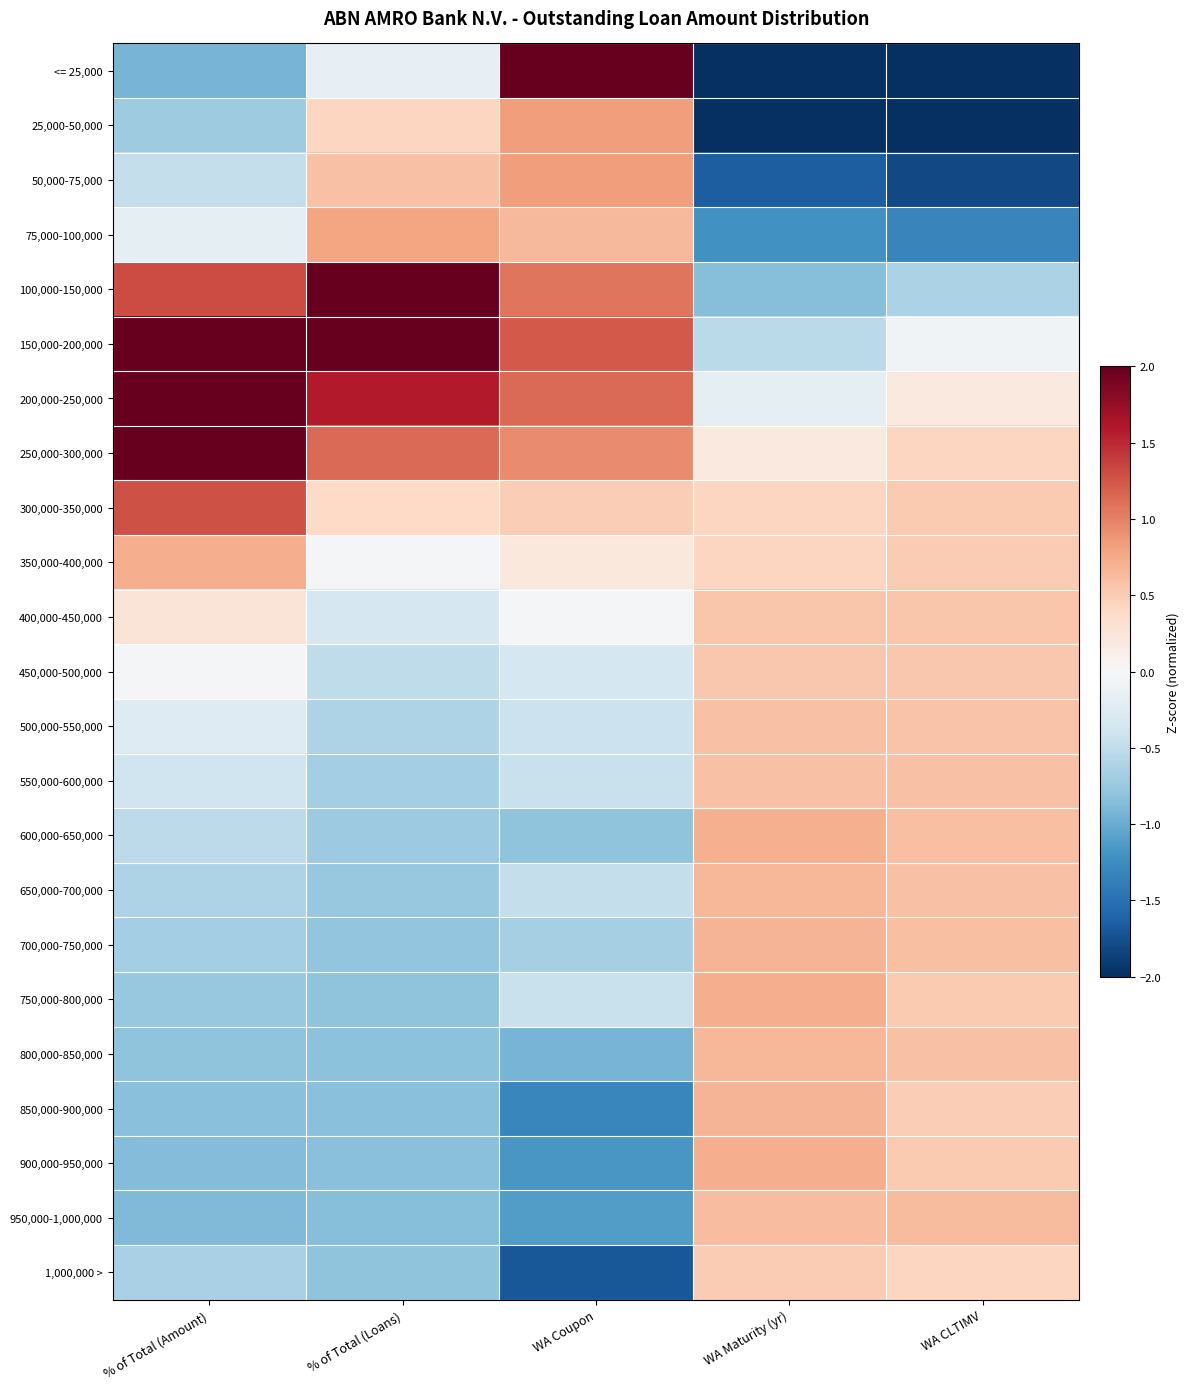

Reading left to right, transcribe all the data shown in this chart.

<= 25,000: % of Total (Amount)=-0.9	% of Total (Loans)=-0.2	WA Coupon=2.5	WA Maturity (yr)=-2.8	WA CLTIMV=-2.8
25,000-50,000: % of Total (Amount)=-0.7	% of Total (Loans)=0.4	WA Coupon=0.8	WA Maturity (yr)=-2.1	WA CLTIMV=-2.3
50,000-75,000: % of Total (Amount)=-0.5	% of Total (Loans)=0.6	WA Coupon=0.8	WA Maturity (yr)=-1.6	WA CLTIMV=-1.8
75,000-100,000: % of Total (Amount)=-0.2	% of Total (Loans)=0.8	WA Coupon=0.7	WA Maturity (yr)=-1.2	WA CLTIMV=-1.3
100,000-150,000: % of Total (Amount)=1.3	% of Total (Loans)=2.4	WA Coupon=1.1	WA Maturity (yr)=-0.8	WA CLTIMV=-0.6
150,000-200,000: % of Total (Amount)=2.0	% of Total (Loans)=2.2	WA Coupon=1.2	WA Maturity (yr)=-0.5	WA CLTIMV=-0.1
200,000-250,000: % of Total (Amount)=2.0	% of Total (Loans)=1.6	WA Coupon=1.1	WA Maturity (yr)=-0.2	WA CLTIMV=0.2
250,000-300,000: % of Total (Amount)=2.0	% of Total (Loans)=1.1	WA Coupon=0.9	WA Maturity (yr)=0.2	WA CLTIMV=0.4
300,000-350,000: % of Total (Amount)=1.3	% of Total (Loans)=0.4	WA Coupon=0.5	WA Maturity (yr)=0.4	WA CLTIMV=0.5
350,000-400,000: % of Total (Amount)=0.7	% of Total (Loans)=-0.0	WA Coupon=0.2	WA Maturity (yr)=0.4	WA CLTIMV=0.5
400,000-450,000: % of Total (Amount)=0.3	% of Total (Loans)=-0.3	WA Coupon=-0.0	WA Maturity (yr)=0.6	WA CLTIMV=0.6
450,000-500,000: % of Total (Amount)=-0.0	% of Total (Loans)=-0.5	WA Coupon=-0.4	WA Maturity (yr)=0.5	WA CLTIMV=0.5
500,000-550,000: % of Total (Amount)=-0.3	% of Total (Loans)=-0.6	WA Coupon=-0.4	WA Maturity (yr)=0.6	WA CLTIMV=0.6
550,000-600,000: % of Total (Amount)=-0.4	% of Total (Loans)=-0.7	WA Coupon=-0.4	WA Maturity (yr)=0.6	WA CLTIMV=0.6
600,000-650,000: % of Total (Amount)=-0.5	% of Total (Loans)=-0.7	WA Coupon=-0.8	WA Maturity (yr)=0.7	WA CLTIMV=0.6
650,000-700,000: % of Total (Amount)=-0.6	% of Total (Loans)=-0.8	WA Coupon=-0.5	WA Maturity (yr)=0.7	WA CLTIMV=0.6
700,000-750,000: % of Total (Amount)=-0.7	% of Total (Loans)=-0.8	WA Coupon=-0.7	WA Maturity (yr)=0.7	WA CLTIMV=0.6
750,000-800,000: % of Total (Amount)=-0.8	% of Total (Loans)=-0.8	WA Coupon=-0.4	WA Maturity (yr)=0.7	WA CLTIMV=0.5
800,000-850,000: % of Total (Amount)=-0.8	% of Total (Loans)=-0.8	WA Coupon=-0.9	WA Maturity (yr)=0.7	WA CLTIMV=0.6
850,000-900,000: % of Total (Amount)=-0.8	% of Total (Loans)=-0.8	WA Coupon=-1.3	WA Maturity (yr)=0.7	WA CLTIMV=0.5
900,000-950,000: % of Total (Amount)=-0.9	% of Total (Loans)=-0.8	WA Coupon=-1.2	WA Maturity (yr)=0.7	WA CLTIMV=0.5
950,000-1,000,000: % of Total (Amount)=-0.9	% of Total (Loans)=-0.8	WA Coupon=-1.1	WA Maturity (yr)=0.6	WA CLTIMV=0.6
1,000,000 >: % of Total (Amount)=-0.6	% of Total (Loans)=-0.8	WA Coupon=-1.7	WA Maturity (yr)=0.5	WA CLTIMV=0.4